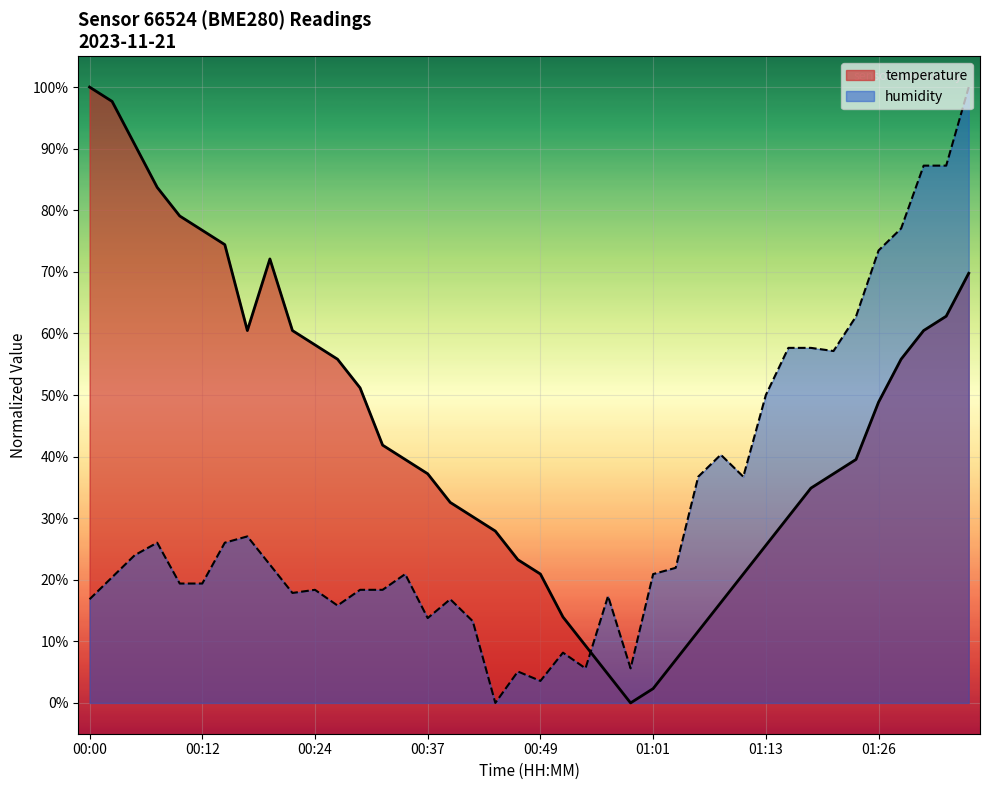

How many values in temperature are above zero?

39